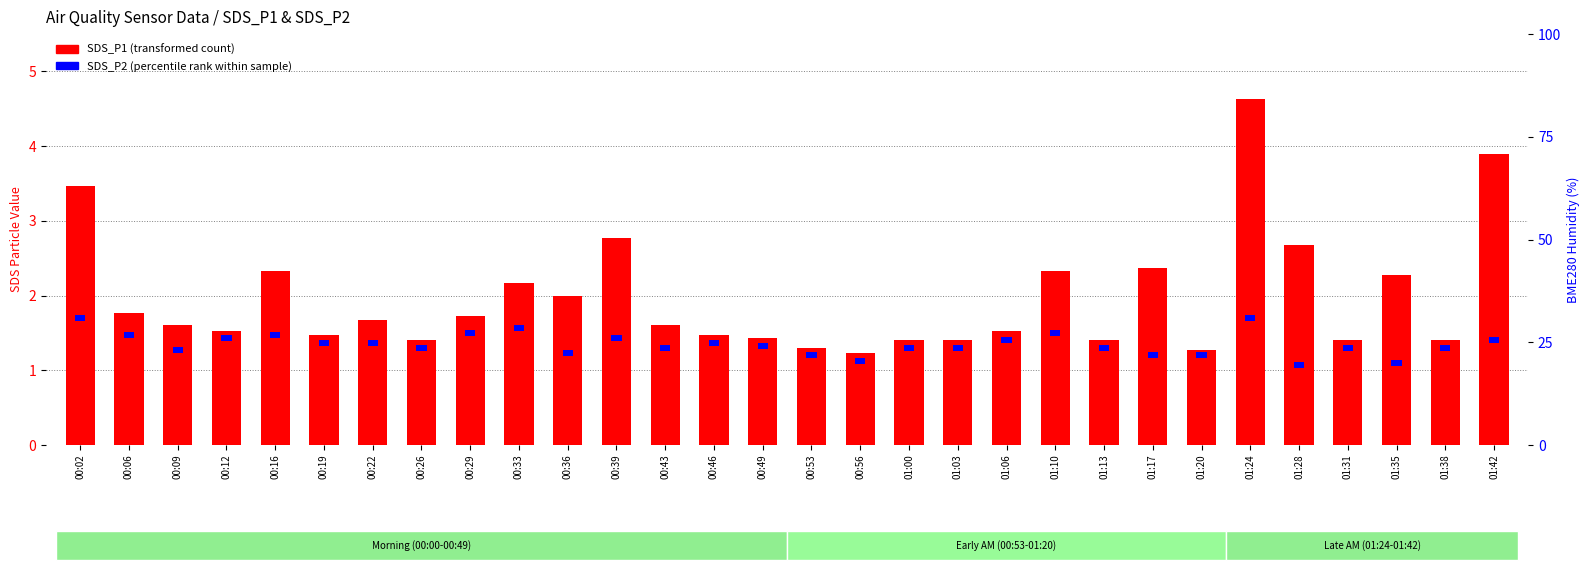

What is the value of the 6th bar from the left?

1.5